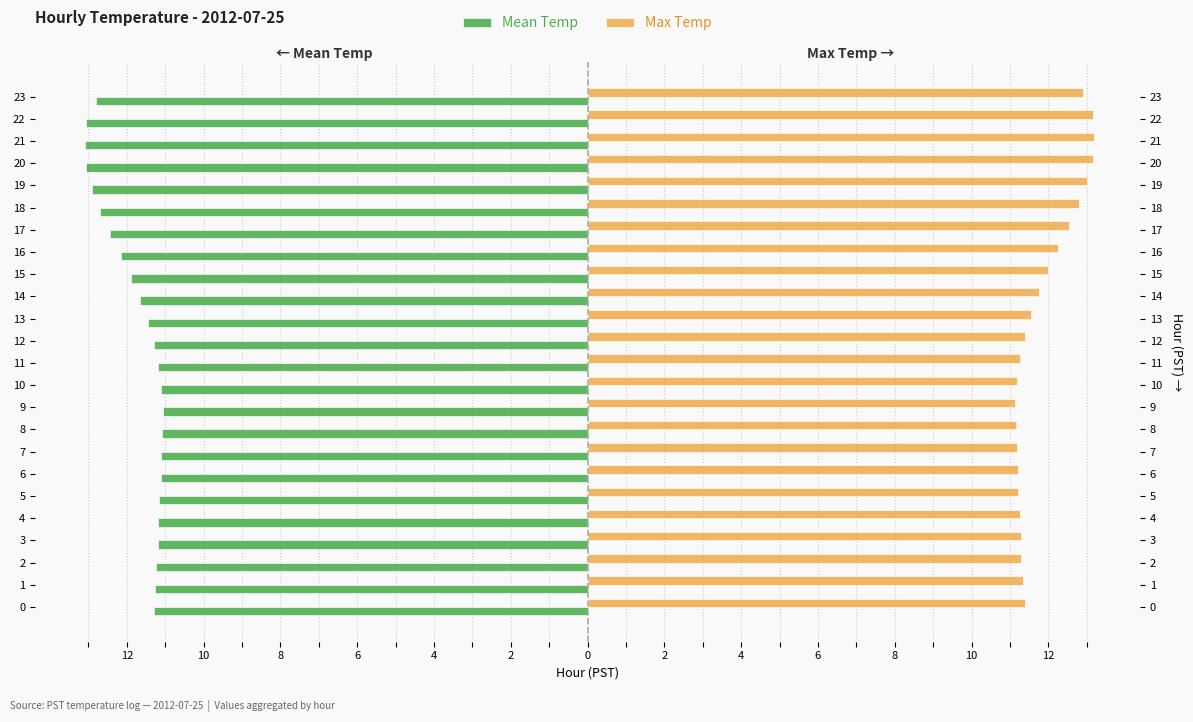

What is the difference between the maximum and minimum values in the Max Temp series?

2.1